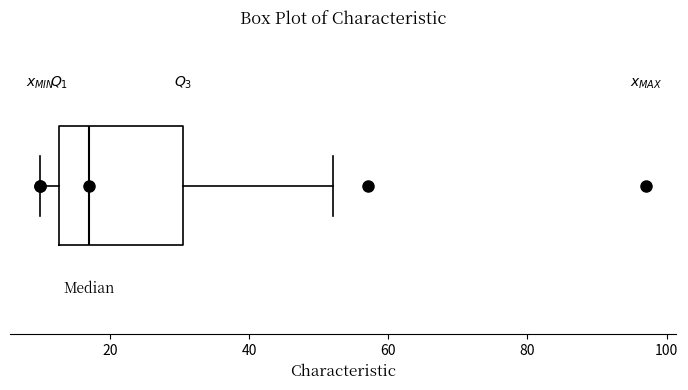

Where is the left edge of the box on the x-axis? The values are not printed on the chart, so give them approximately, as read against the axis.

12